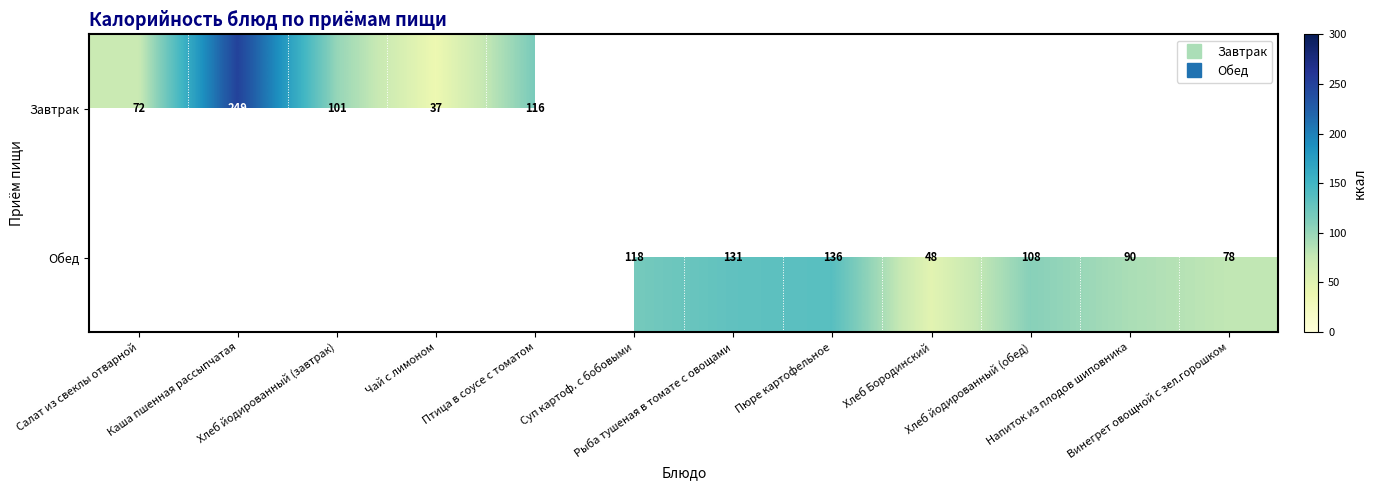

Rank the series by their maximum value, from highest to lowest.

Завтрак, Обед